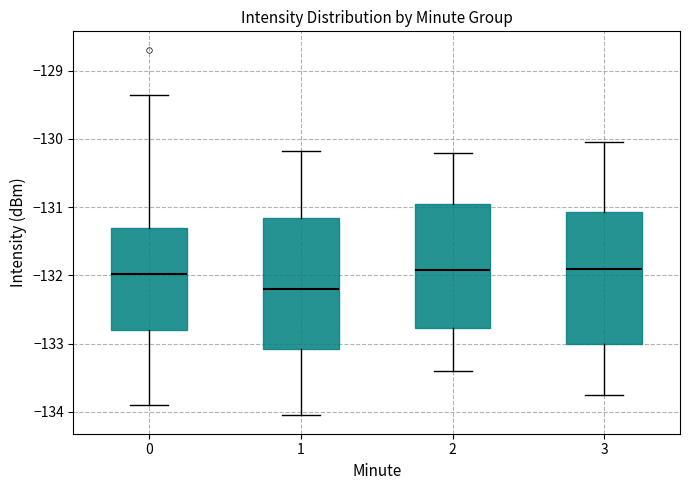

Reading left to right, read every box against the y-axis: the position of its median line, the range the box covers, and the ends of its whiskers. The values are not printed on the chart, so give them approximately, as read against the axis.

0: median -132.0, box -132.8 to -131.3, whiskers -133.9 to -129.4
1: median -132.2, box -133.1 to -131.2, whiskers -134.1 to -130.2
2: median -131.9, box -132.8 to -130.9, whiskers -133.4 to -130.2
3: median -131.9, box -133.0 to -131.1, whiskers -133.7 to -130.0